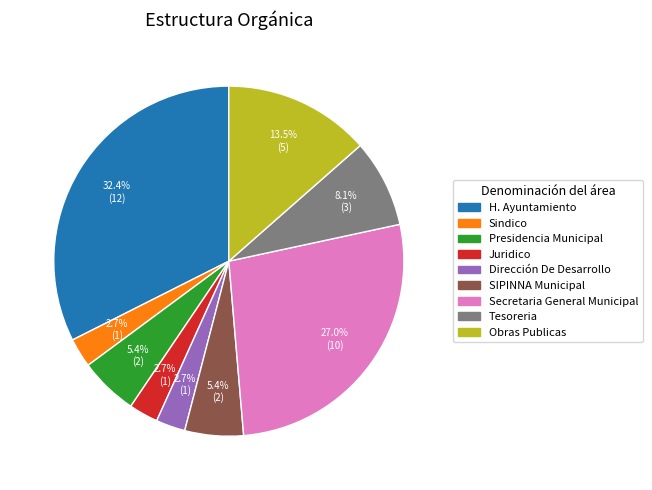

What percentage is the Dirección De Desarrollo slice, to the nearest percent?

3%